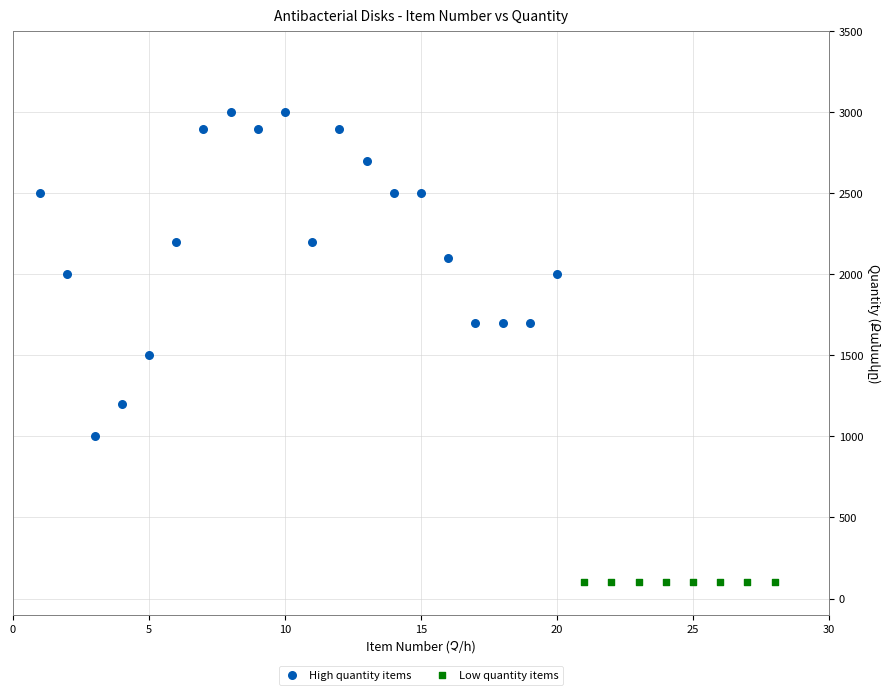

Which series contains the highest Y value?

High quantity items